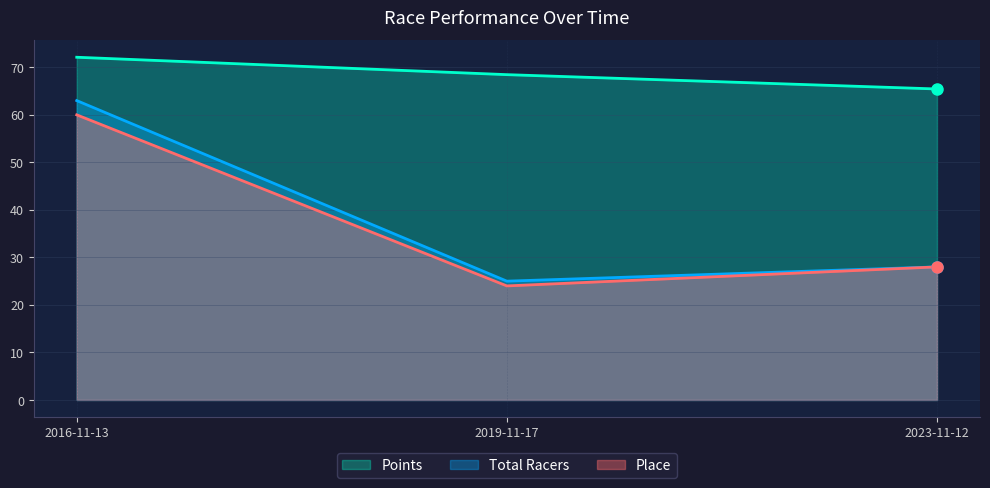

What is the value of the Place point at the 3rd from the left?

28.0